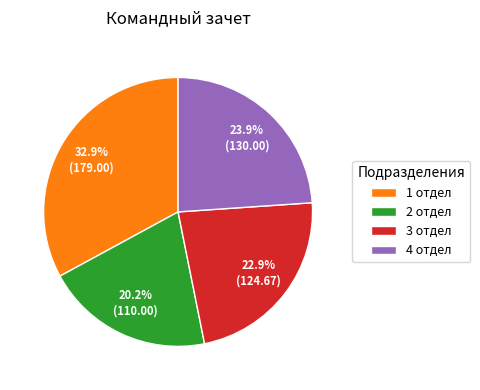

Combined, do 3 отдел and 2 отдел account for over 50%?

No